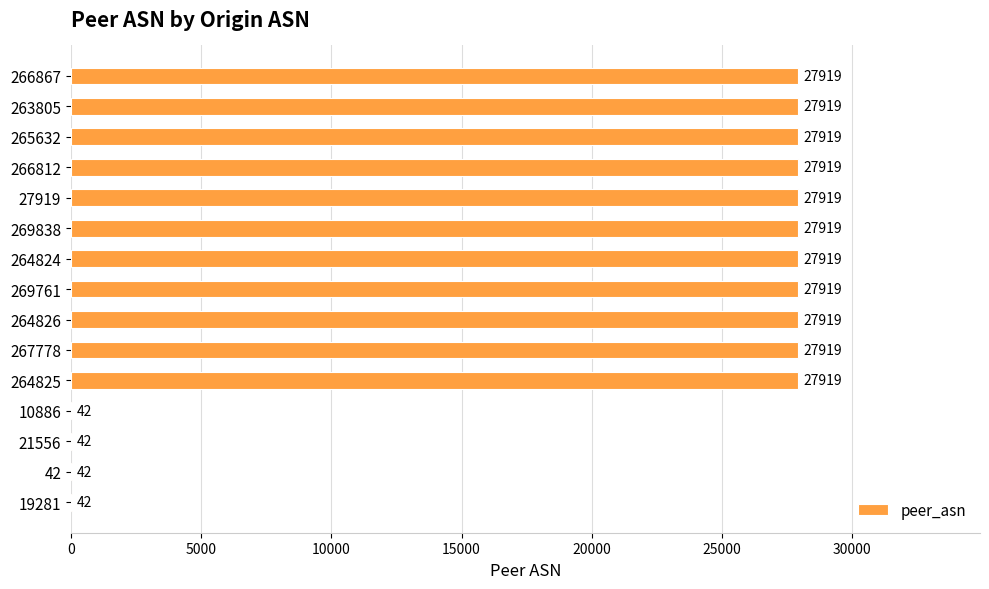

What is the greatest value displayed?

27919